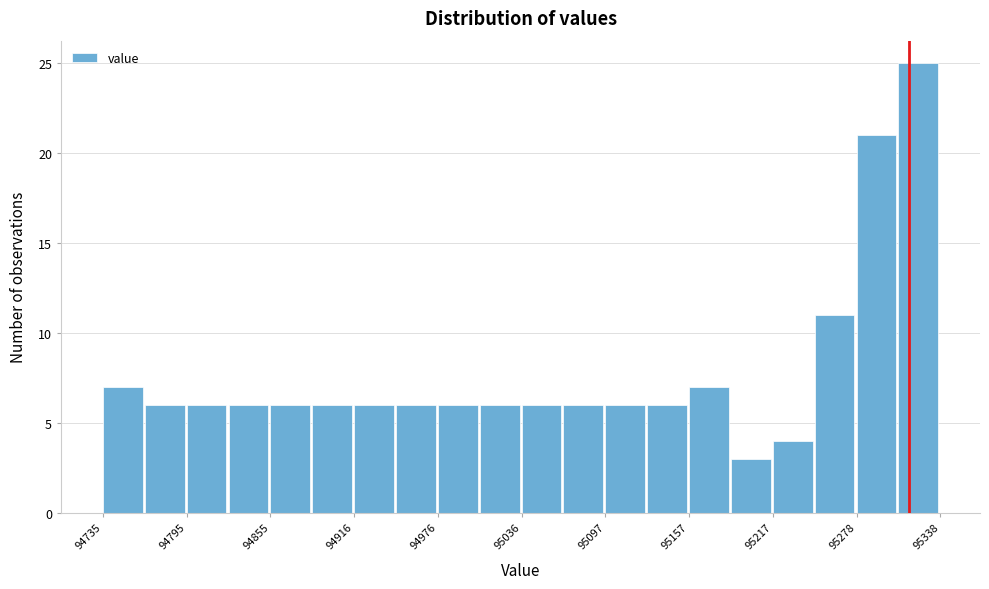

Around what value on the x-axis is the tallest bar? Give the approximate position of its centre, as read against the axis.

95320